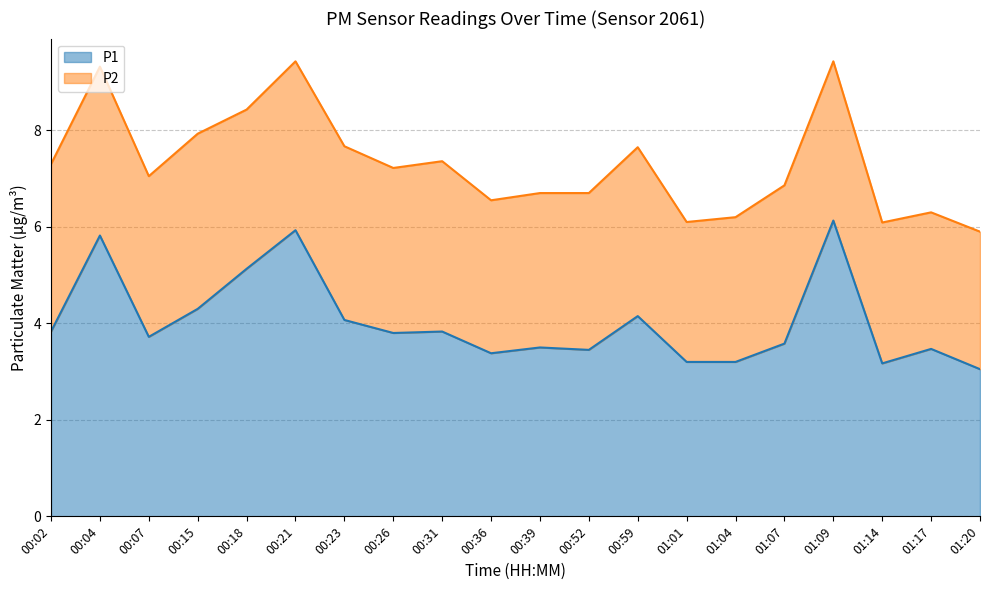

At which label is the value closest to 4?

00:23